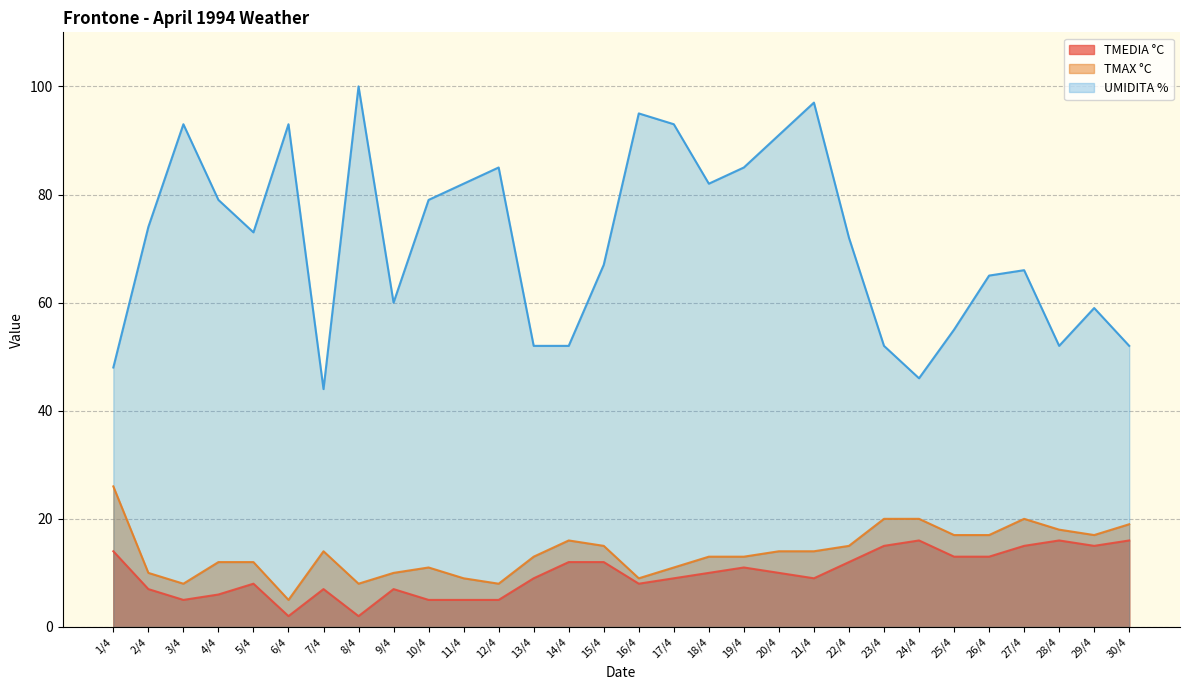

What is the label of the 25th point from the right?

6/4